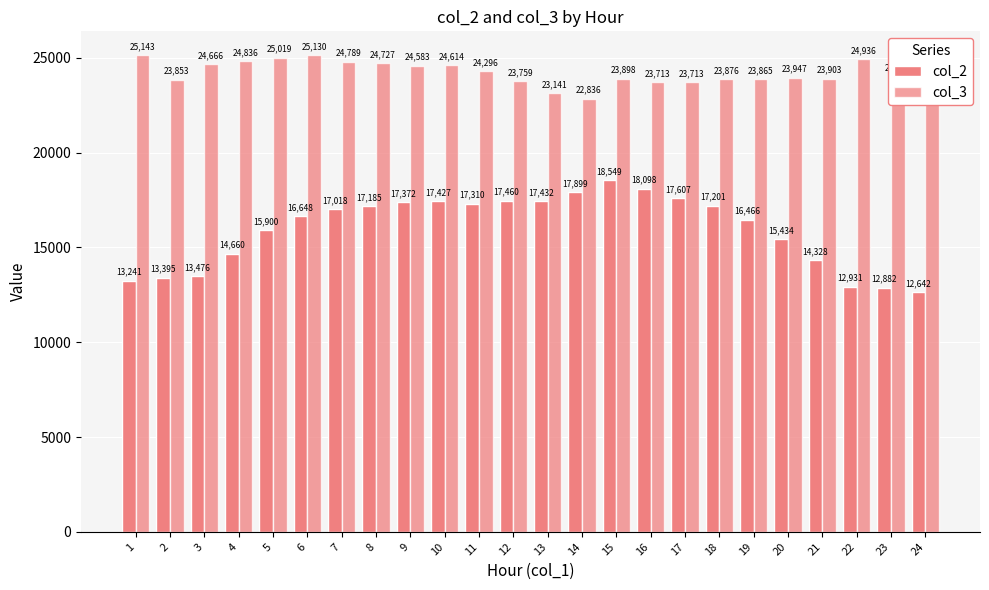

Are the bars grouped side by side (vs. stacked)?

Yes